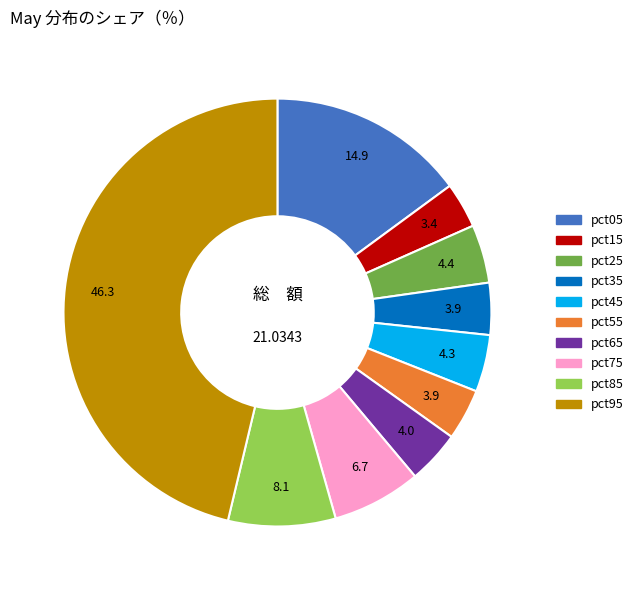

Which has a higher value, pct65 or pct15?

pct65